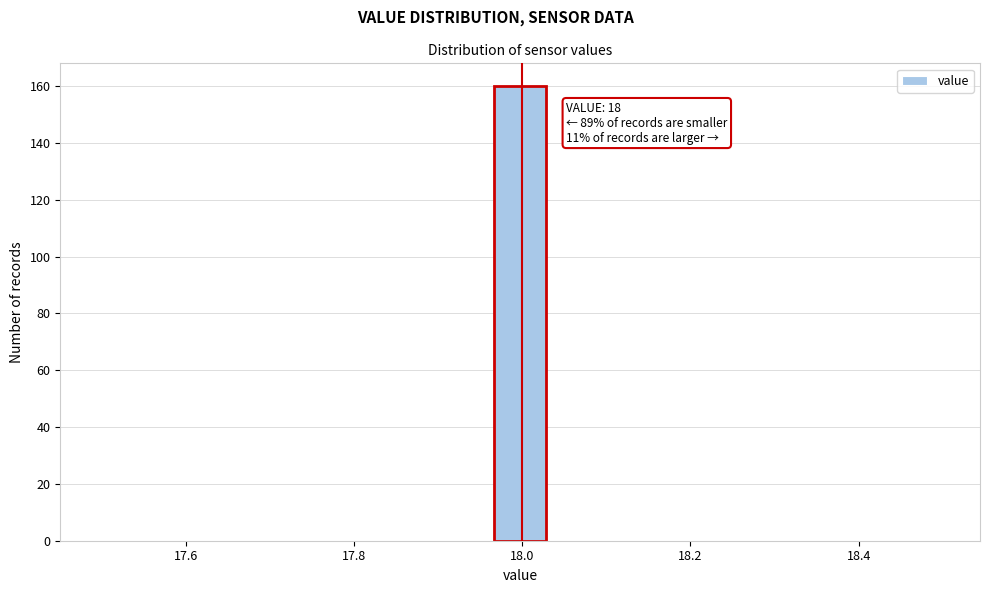

Read against the x-axis, roughly where is the centre of the tallest bar?

18.00